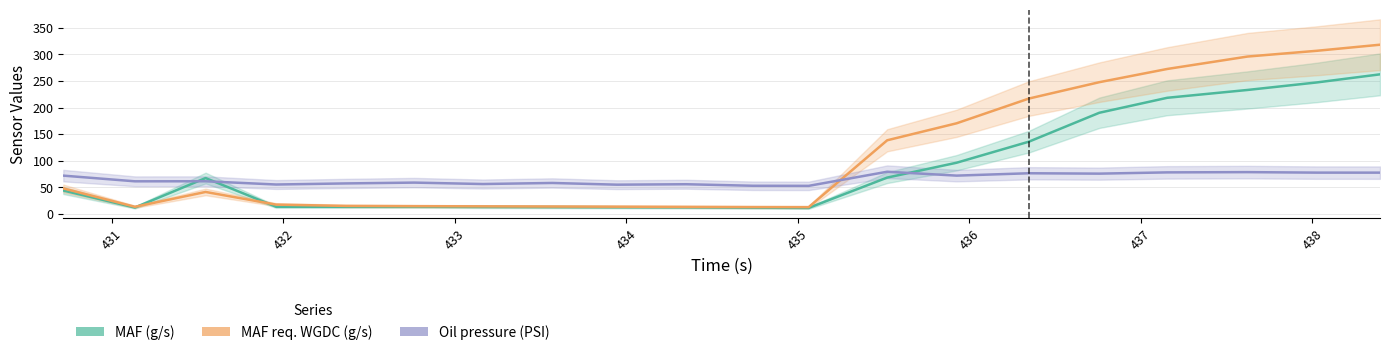

What is the average value of the MAF (g/s) series?

84.7